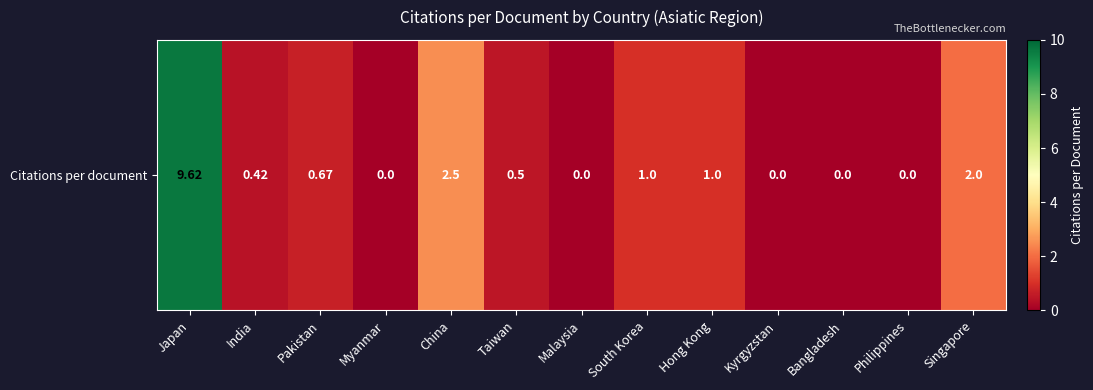

Reading left to right, what are all the values shown in this chart?

9.6	0.4	0.7	0.0	2.5	0.5	0.0	1.0	1.0	0.0	0.0	0.0	2.0